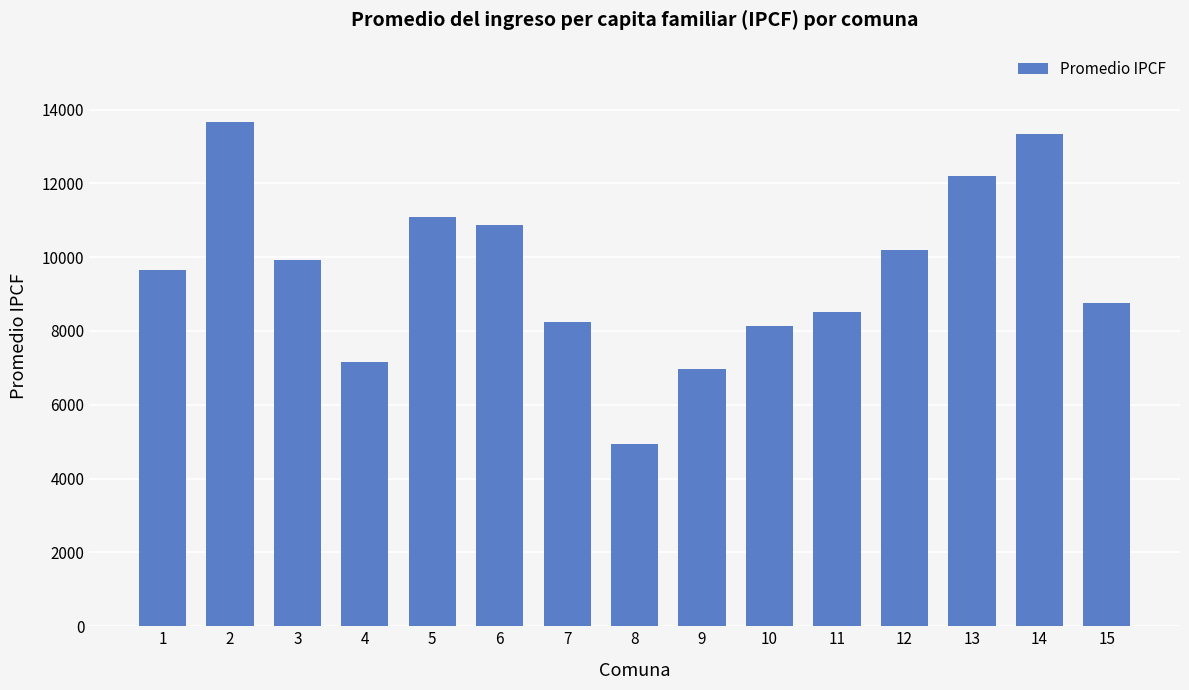

What is the value of the 11th bar from the left?

8504